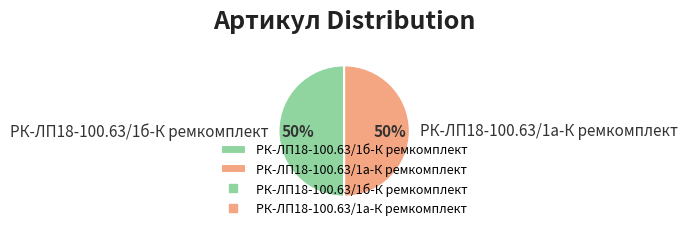

Count the number of slices in the pie.

2